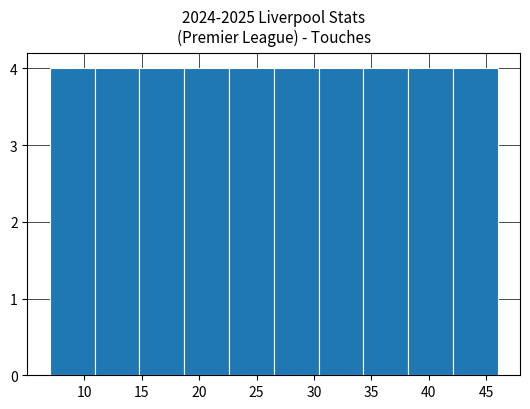

Reading left to right, transcribe this chart: for each bar, give the range it covers on the x-axis and its height. Neither the bar edges nor the heights are printed on the chart, so give them approximately, as read against the axes.

7.0 to 10.9: 4
10.9 to 14.8: 4
14.8 to 18.7: 4
18.7 to 22.6: 4
22.6 to 26.5: 4
26.5 to 30.4: 4
30.4 to 34.3: 4
34.3 to 38.2: 4
38.2 to 42.1: 4
42.1 to 46.0: 4